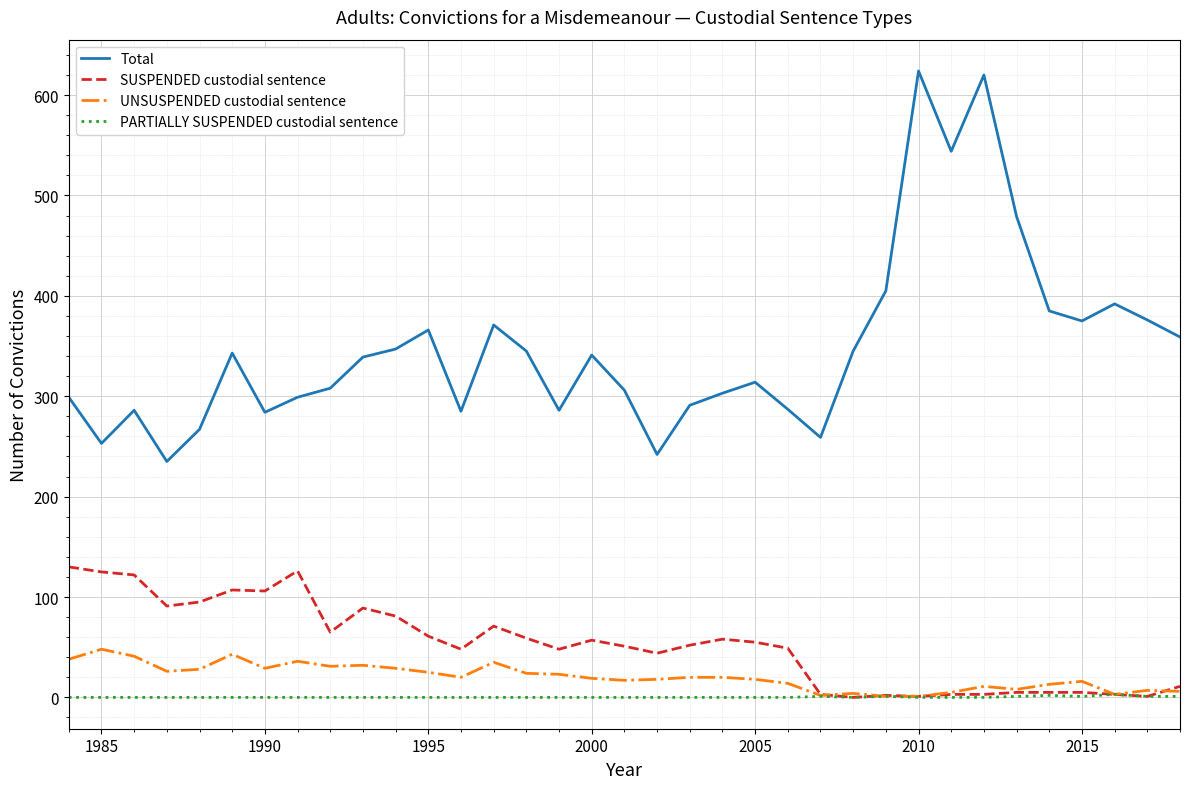

Is this an area chart (filled region under the line)?

No